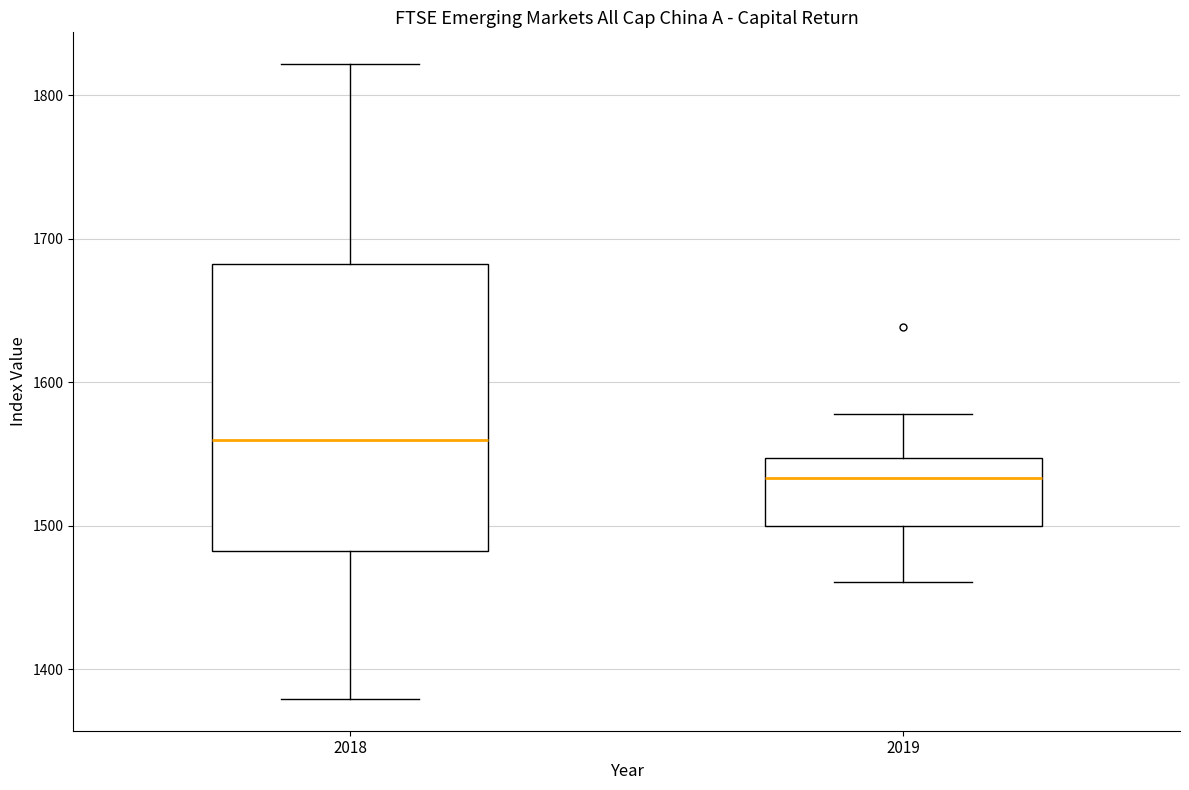

Comparing the boxes themselves (not the whiskers), which one is the tallest?

2018